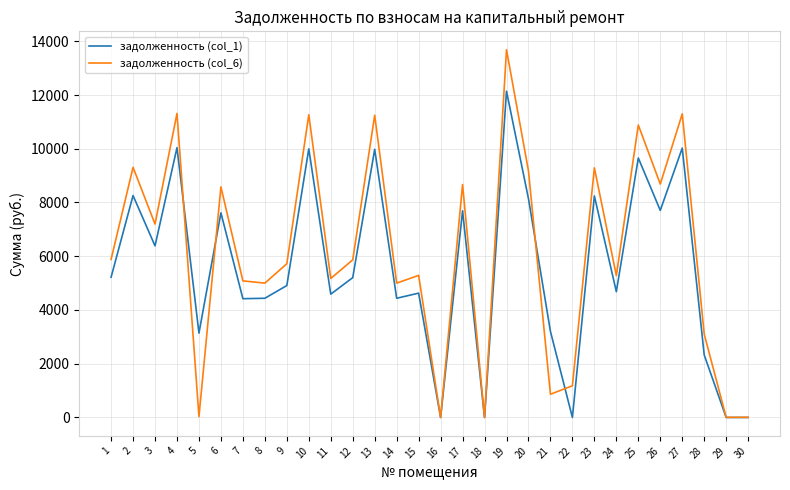

Is this an area chart (filled region under the line)?

No